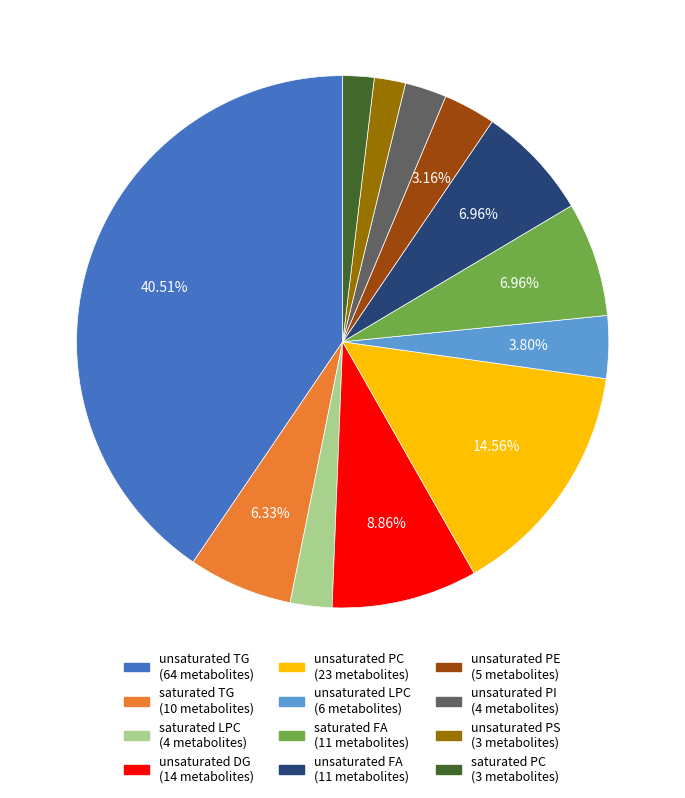

Which category has the biggest portion of the pie?

unsaturated TG